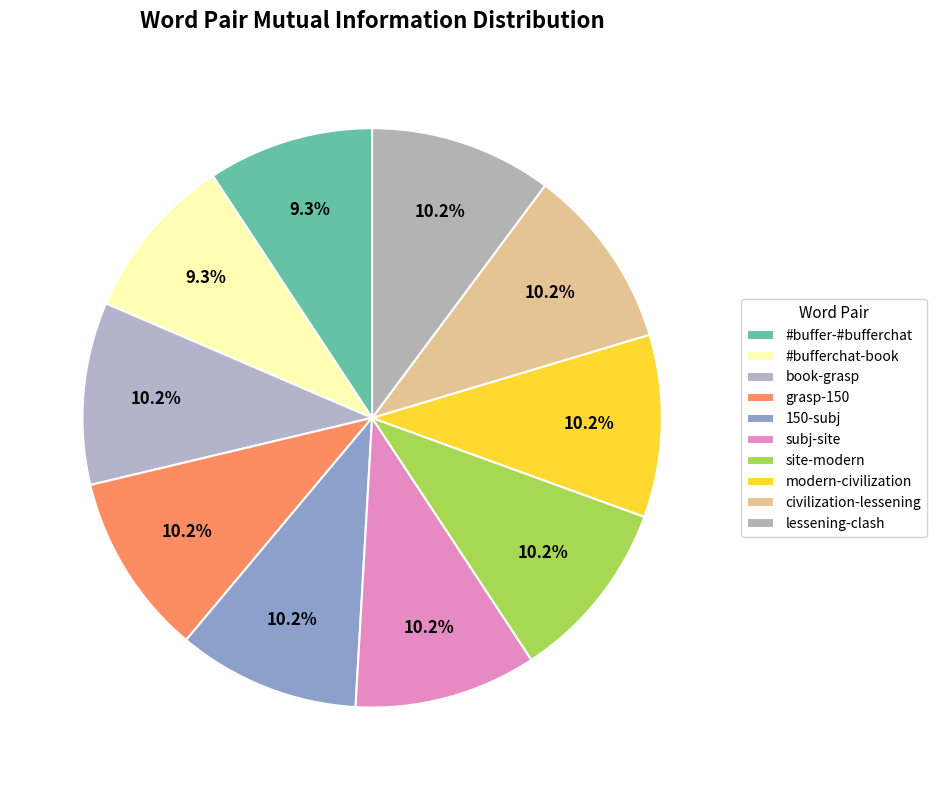

Count the number of slices in the pie.

10